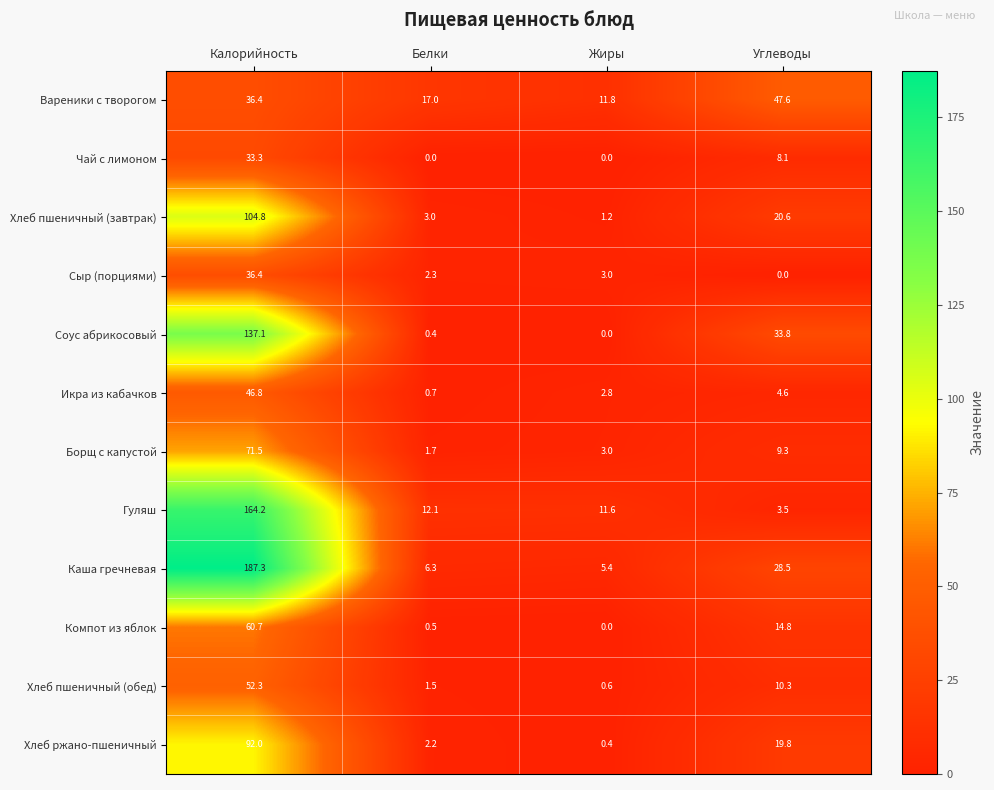

The Икра из кабачков series shows 6.9 at Углеводы. True or false?

False